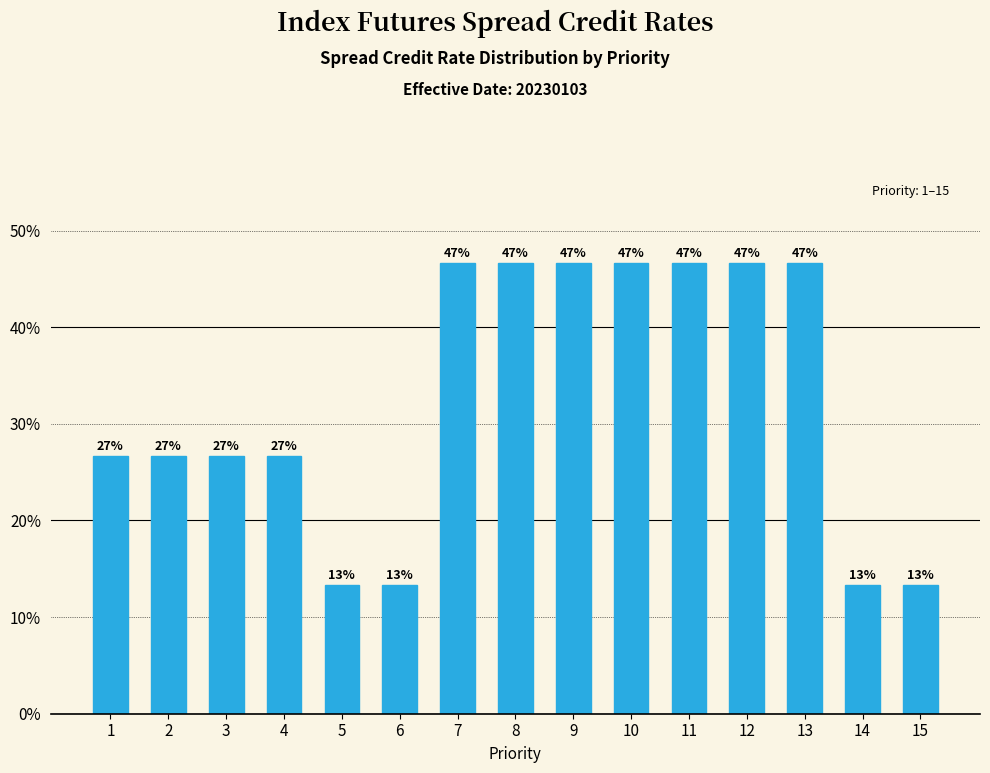

What value does the data have at 4?

26.7